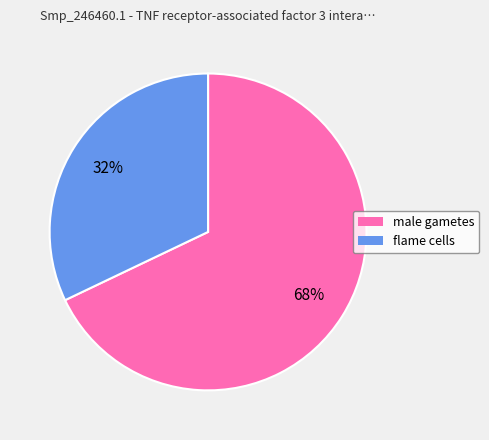

To the nearest percent, what percentage of the pie is male gametes?

68%